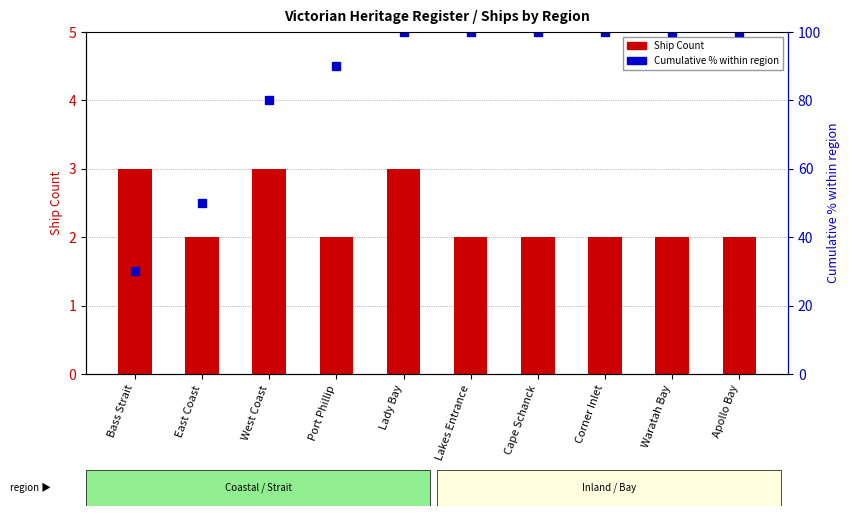

At which label does Ship Count reach its peak?

Bass Strait